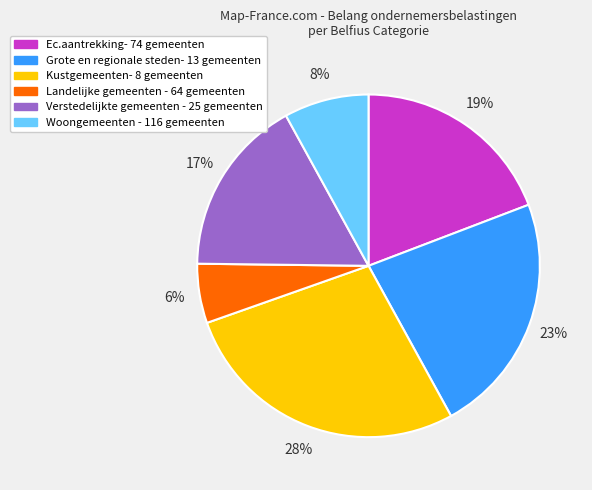

Which category has the smallest portion of the pie?

Landelijke gemeenten - 64 gemeenten